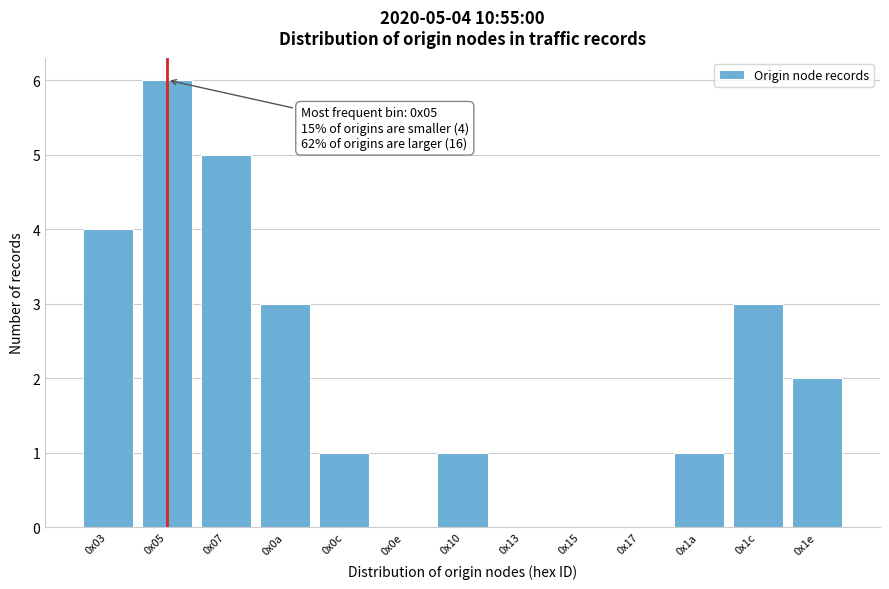

Reading left to right, what are all the values shown in this chart?

0x03=4	0x05=6	0x07=5	0x0a=3	0x0c=1	0x0e=0	0x10=1	0x13=0	0x15=0	0x17=0	0x1a=1	0x1c=3	0x1e=2